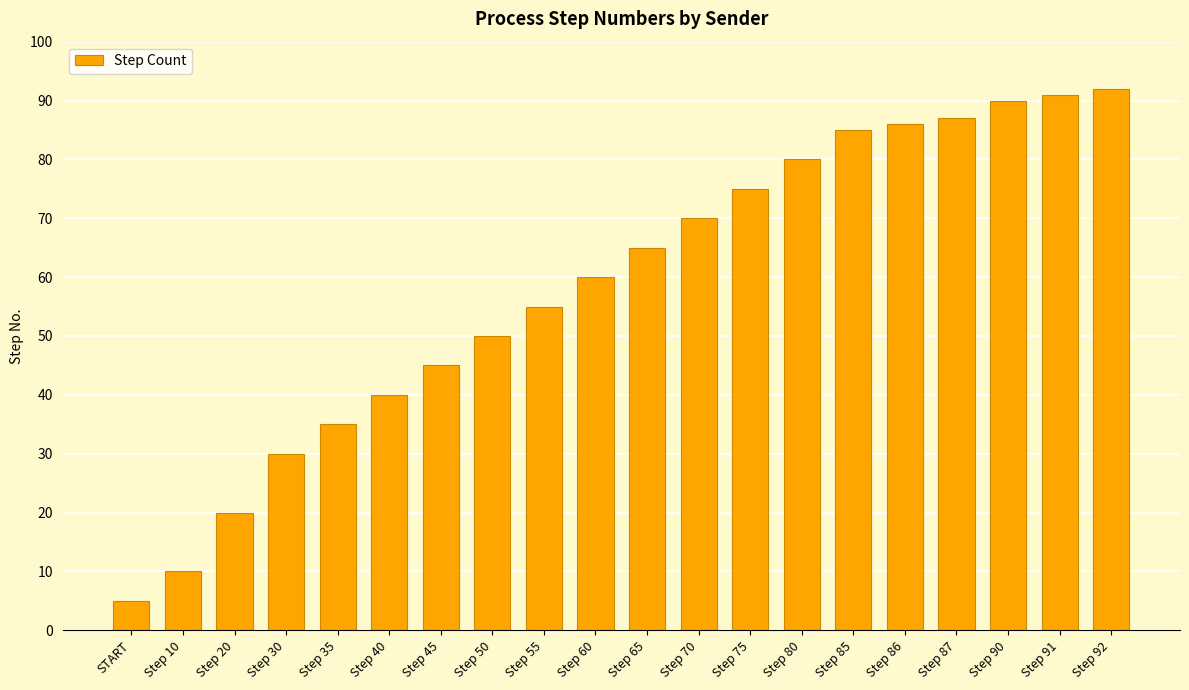

At which category does the chart reach its peak across all series?

Step 92